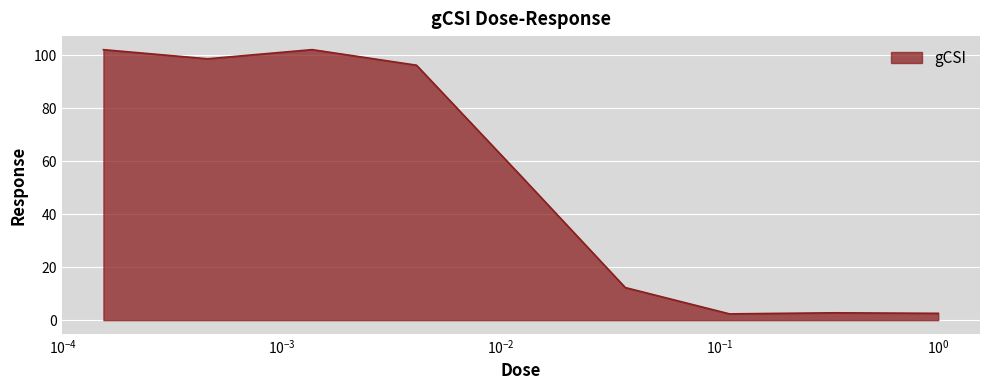

What is the difference between the maximum and minimum values?

99.7